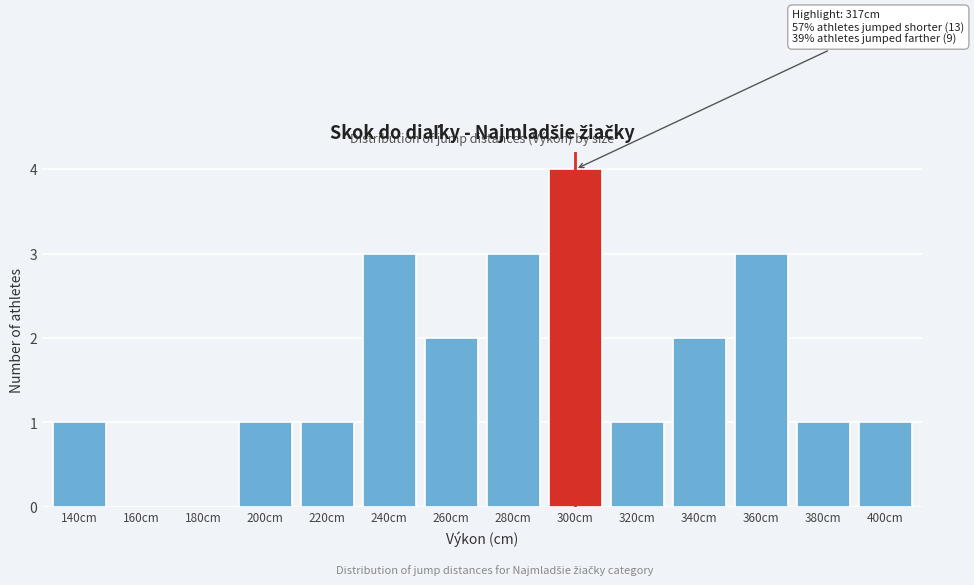

Reading right to left, list all the values displayed in this chart.

400cm=1	380cm=1	360cm=3	340cm=2	320cm=1	300cm=4	280cm=3	260cm=2	240cm=3	220cm=1	200cm=1	180cm=0	160cm=0	140cm=1